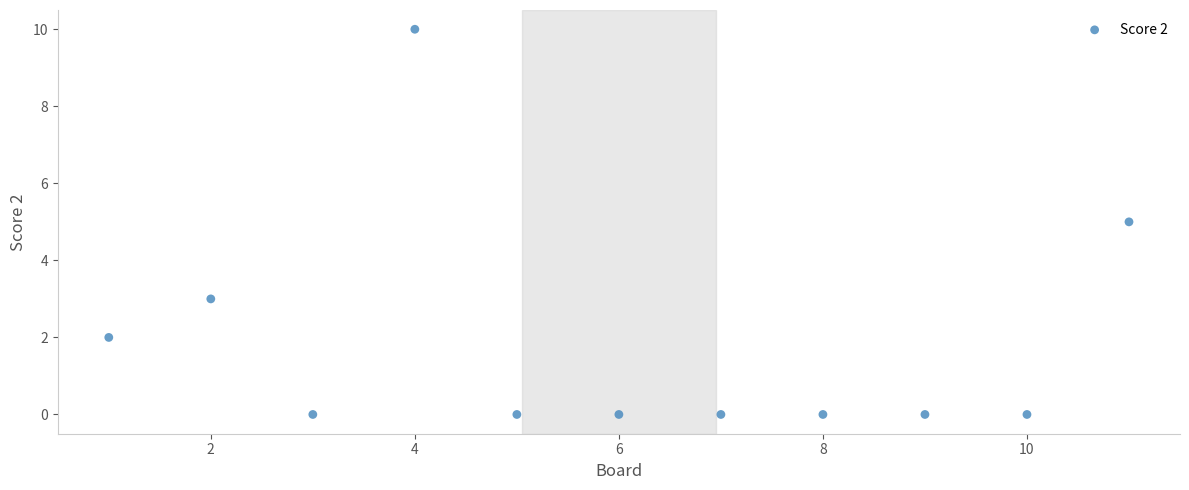

What is the range of X values (max minus min)?

10